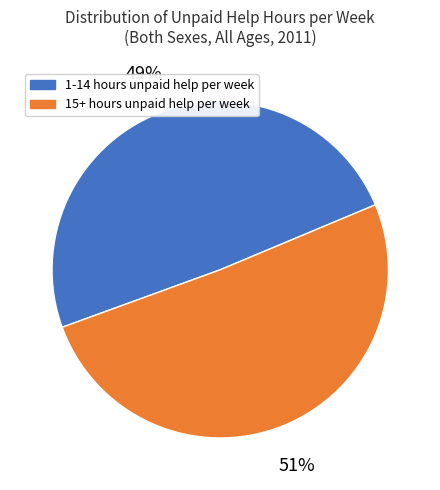

To the nearest percent, what is the difference between the largest and smallest slice percentages?

2%